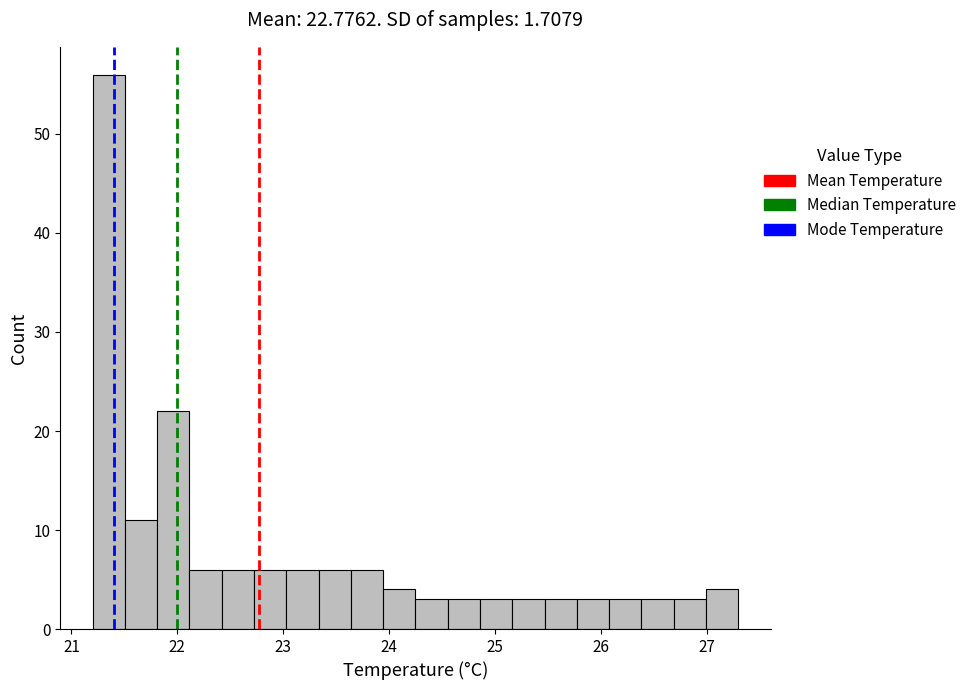

Read against the x-axis, roughly where is the centre of the tallest bar?

21.4